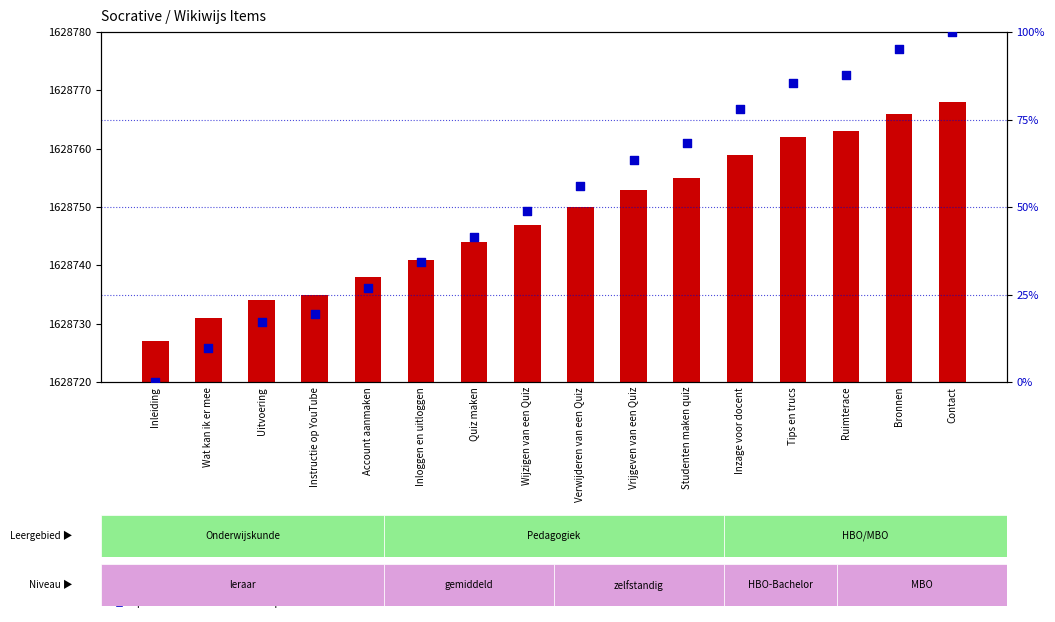

Which series has the largest total across all categories?

percentile rank within the sample